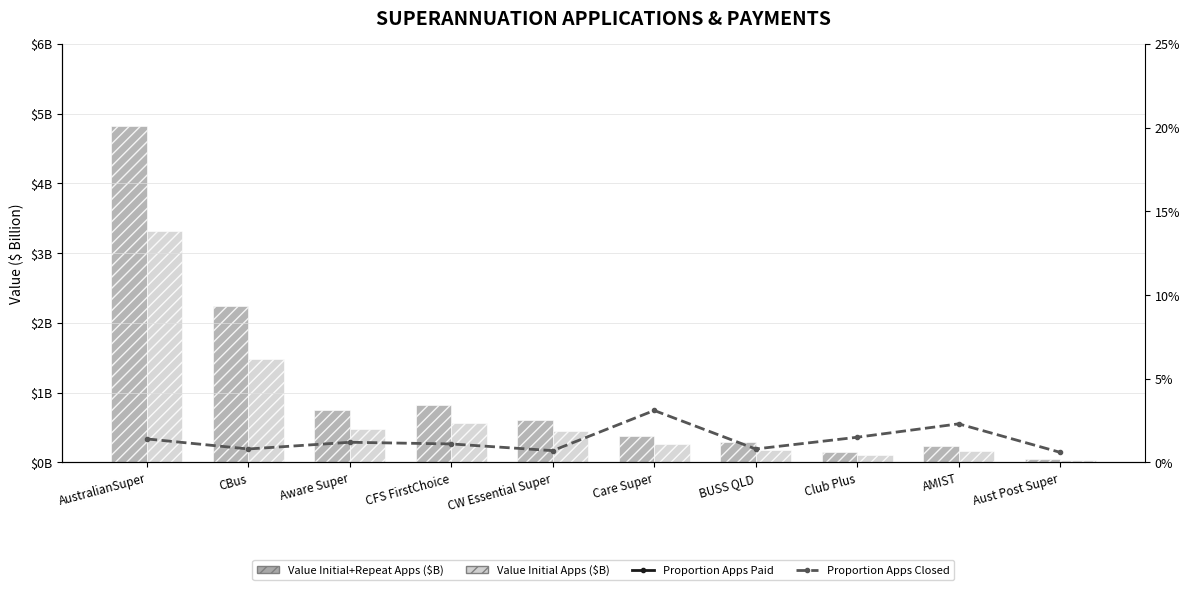

What is the label of the 7th bar from the left?

BUSS QLD